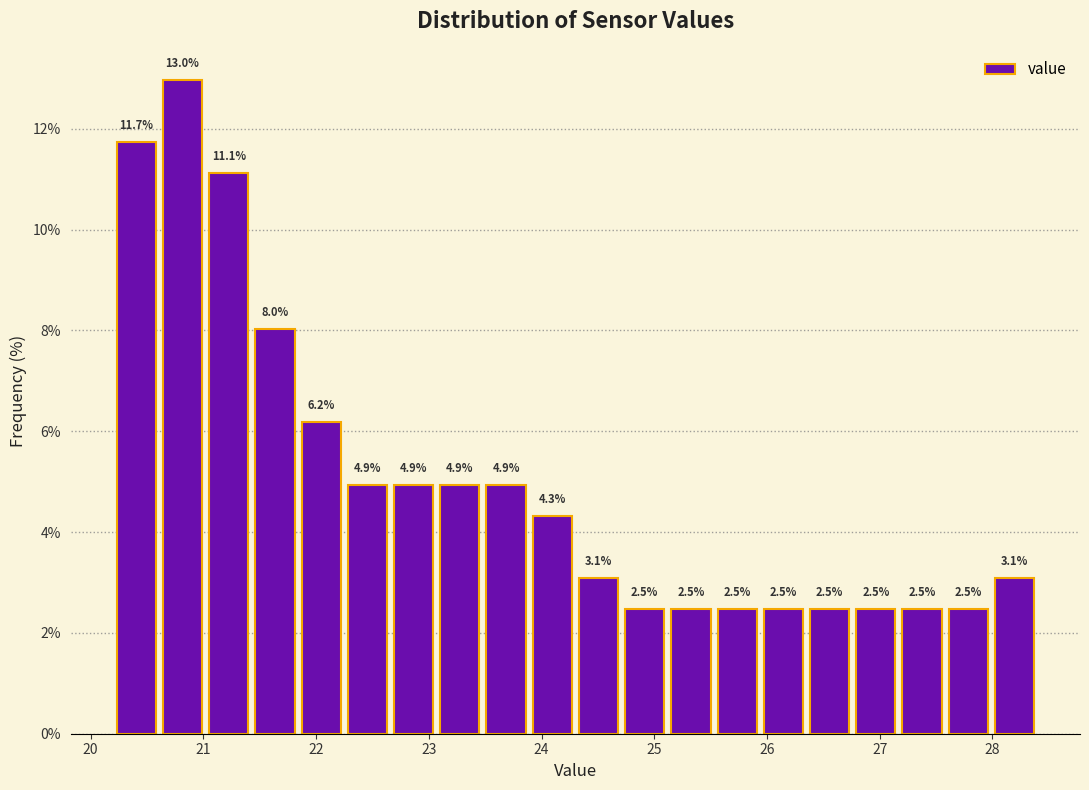

Reading left to right, transcribe this chart: for each bar, give the range it covers on the x-axis and its height. The bar edges are not printed on the chart, so give them approximately, as read against the axis.

20.20 to 20.61: 11.7
20.61 to 21.02: 13.0
21.02 to 21.43: 11.1
21.43 to 21.84: 8.0
21.84 to 22.25: 6.2
22.25 to 22.66: 4.9
22.66 to 23.07: 4.9
23.07 to 23.48: 4.9
23.48 to 23.89: 4.9
23.89 to 24.30: 4.3
24.30 to 24.71: 3.1
24.71 to 25.12: 2.5
25.12 to 25.53: 2.5
25.53 to 25.94: 2.5
25.94 to 26.35: 2.5
26.35 to 26.76: 2.5
26.76 to 27.17: 2.5
27.17 to 27.58: 2.5
27.58 to 27.99: 2.5
27.99 to 28.40: 3.1